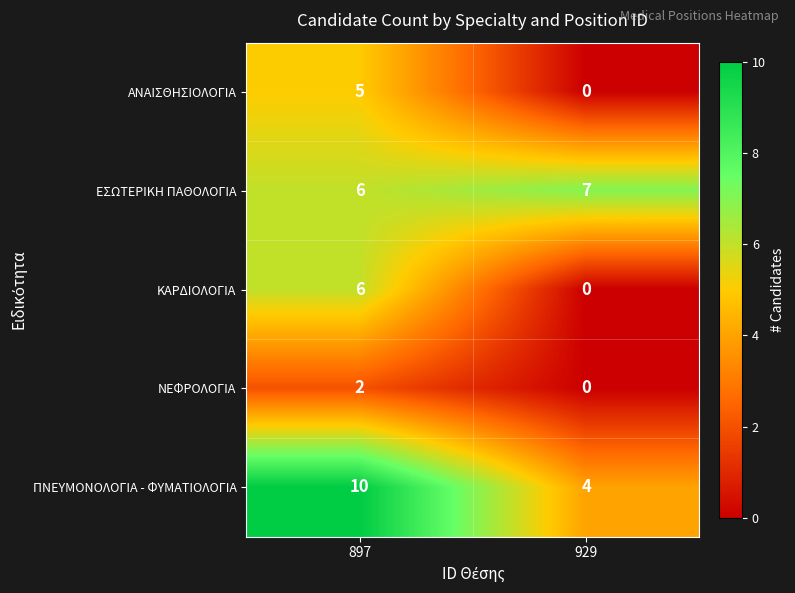

What is the sum of all ΚΑΡΔΙΟΛΟΓΙΑ values?

6